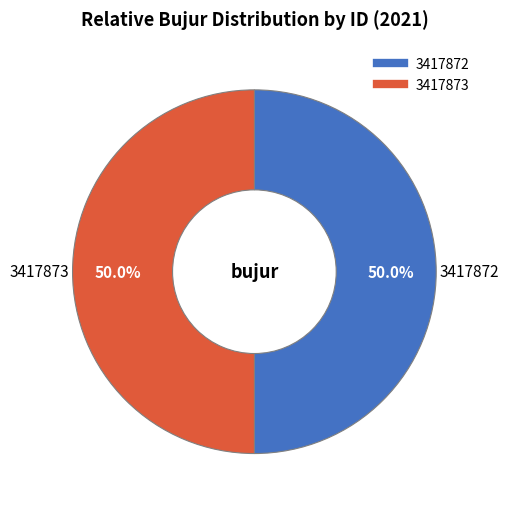

How much of the chart is everything except 3417872?

50.0%